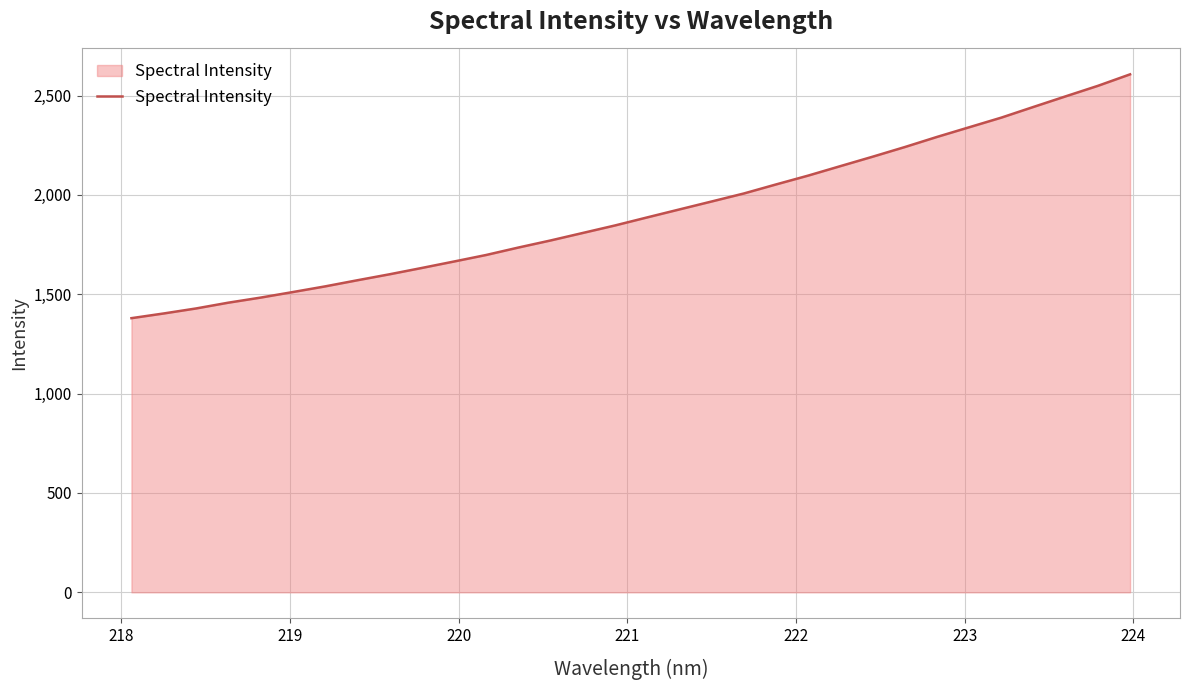

What is the maximum value shown in the chart?

2606.6